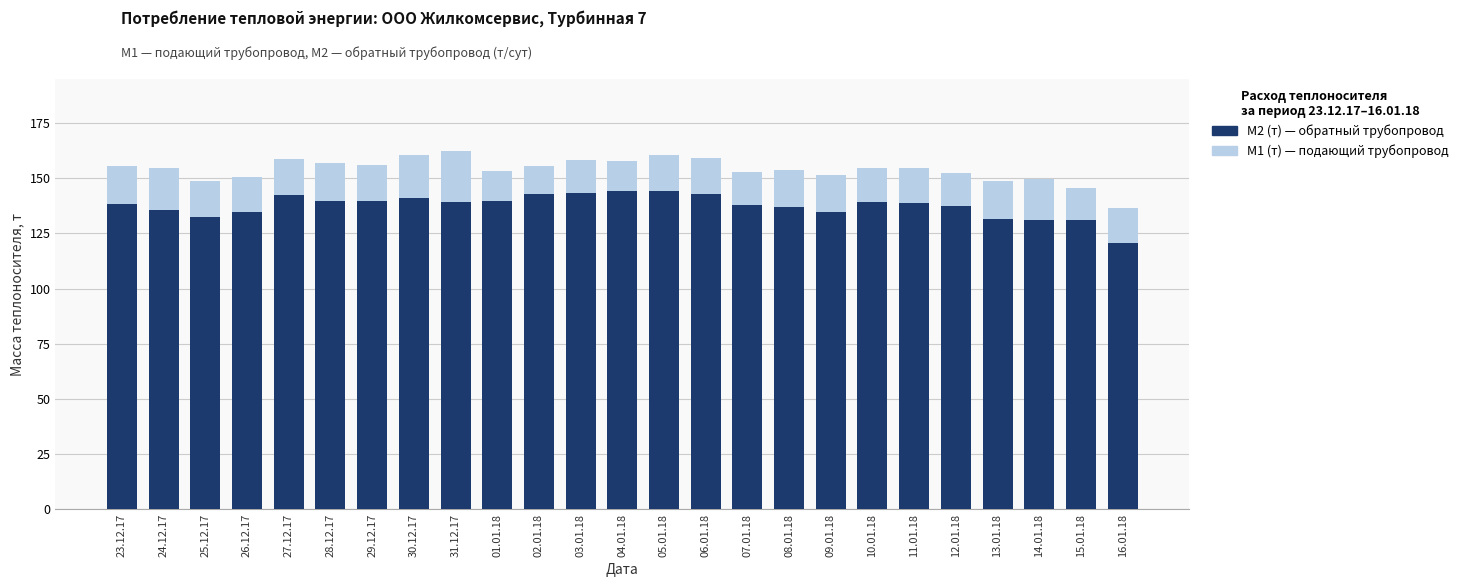

How many values in the M1 (т) — подающий series exceed 154?

14